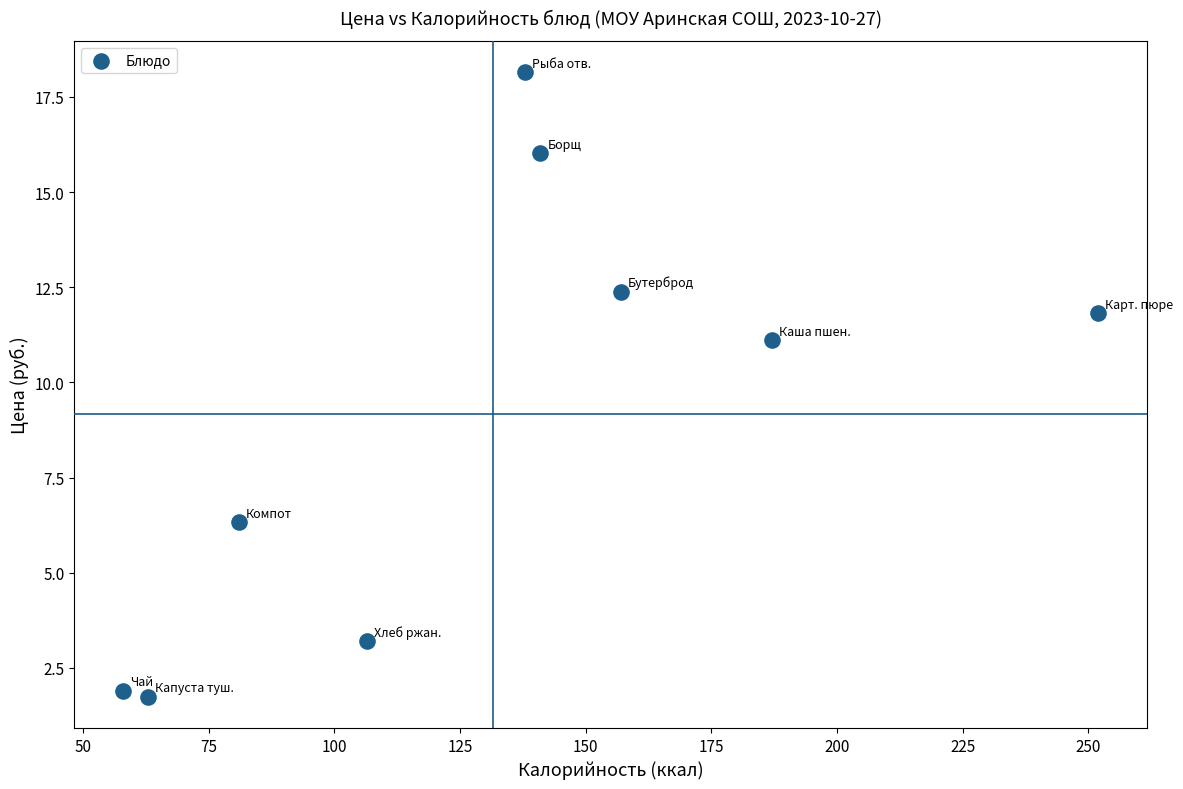

What Y value in the scatter plot is closest to 9?

11.1